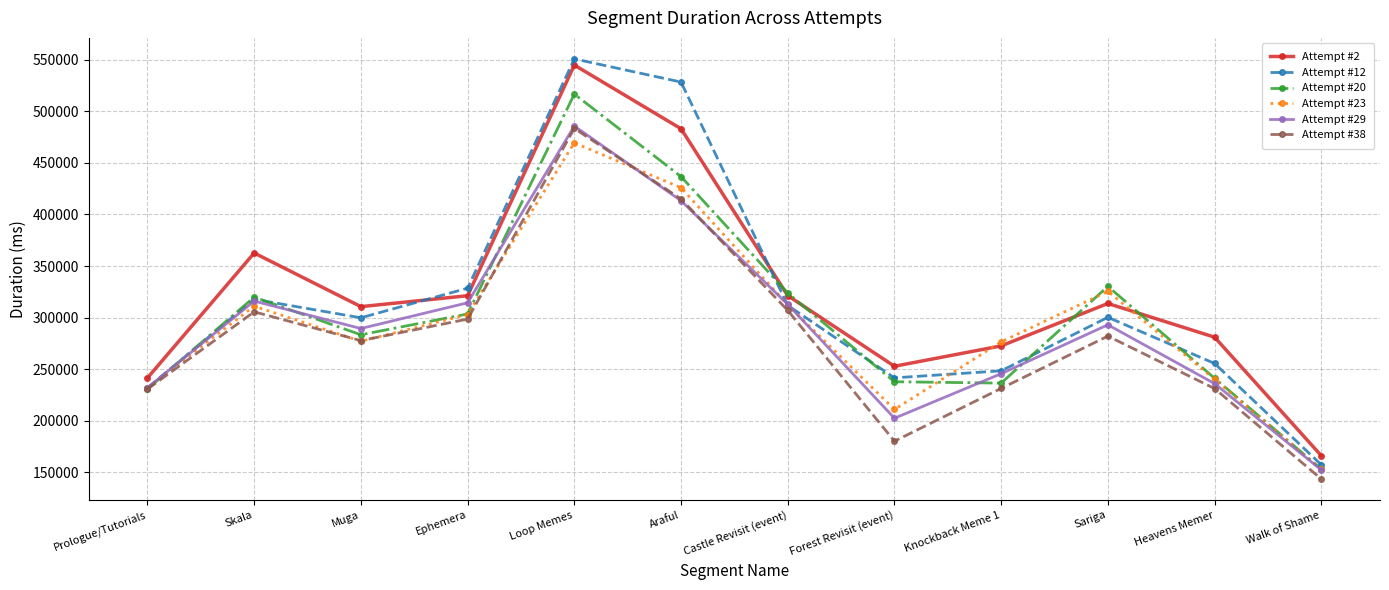

What is the label of the 8th point from the right?

Loop Memes